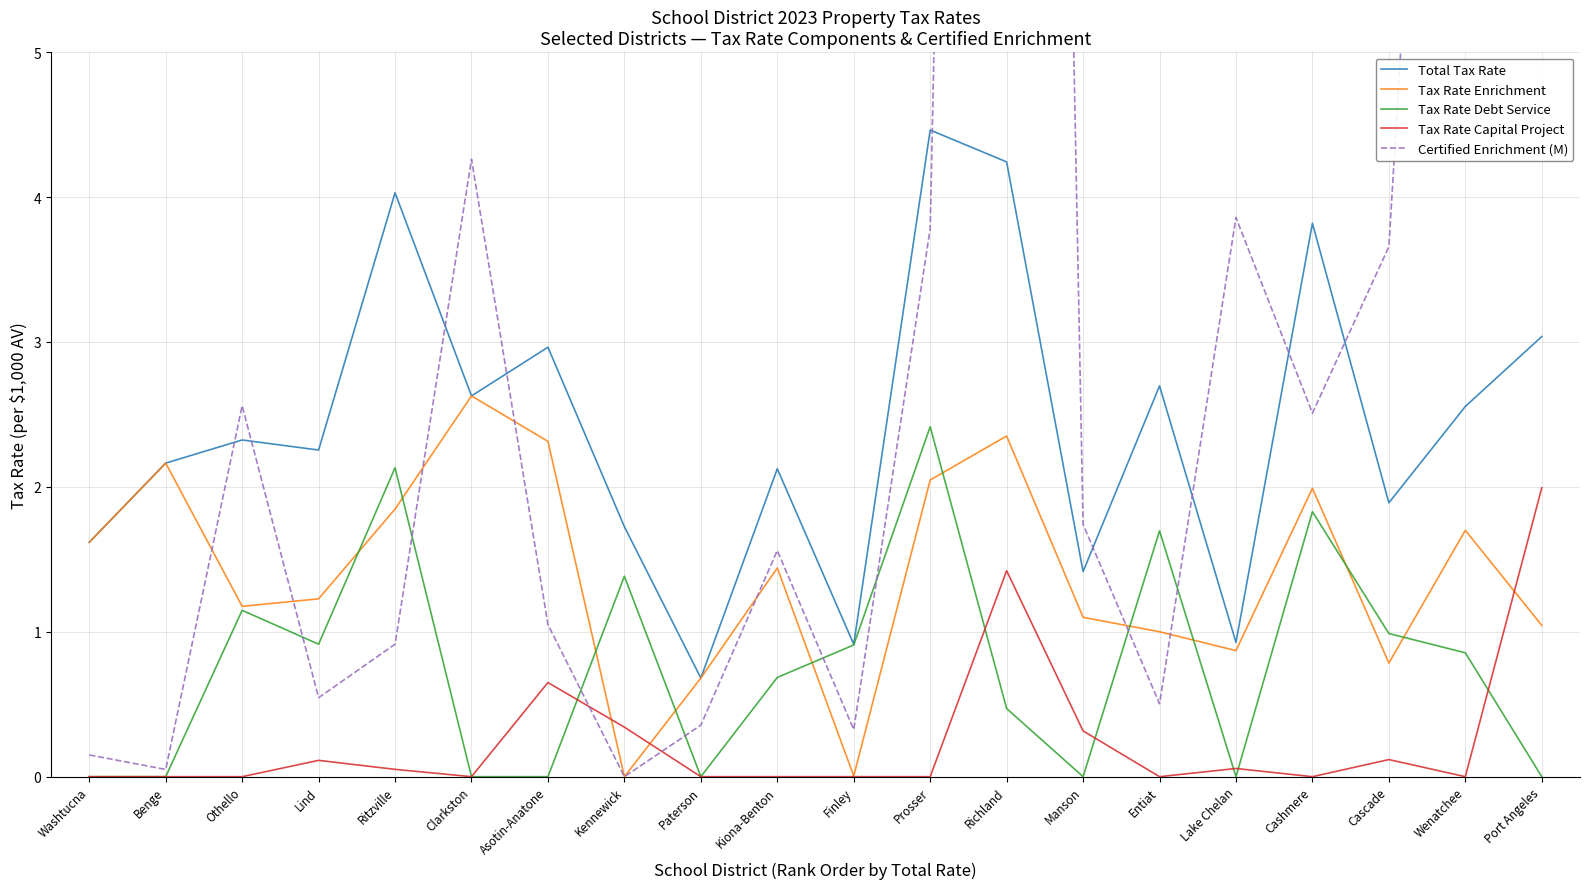

How many lines are shown in the chart?

5